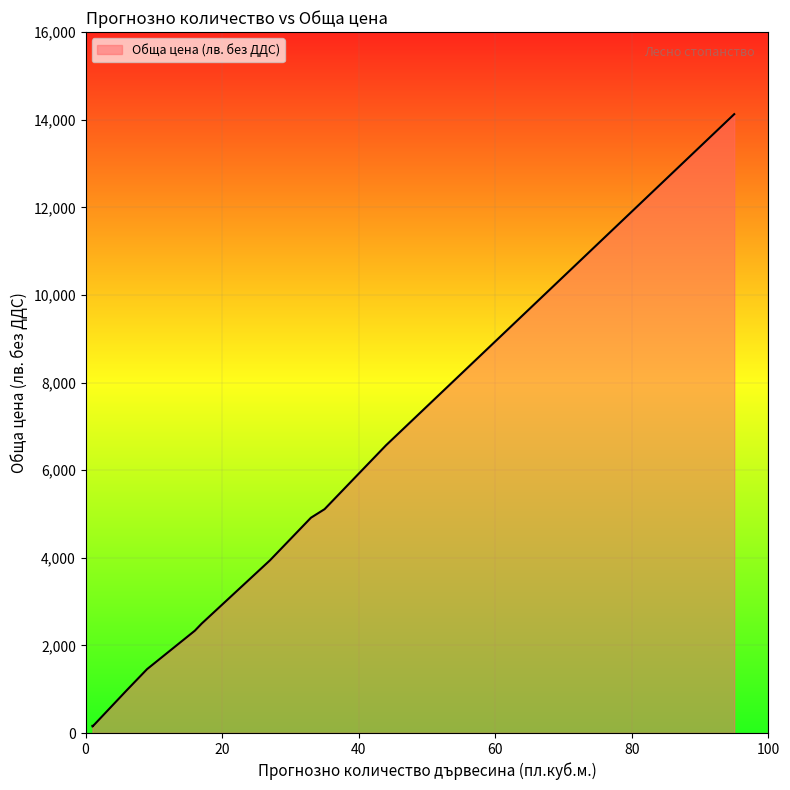

What is the value of the 4th point from the left?

1458